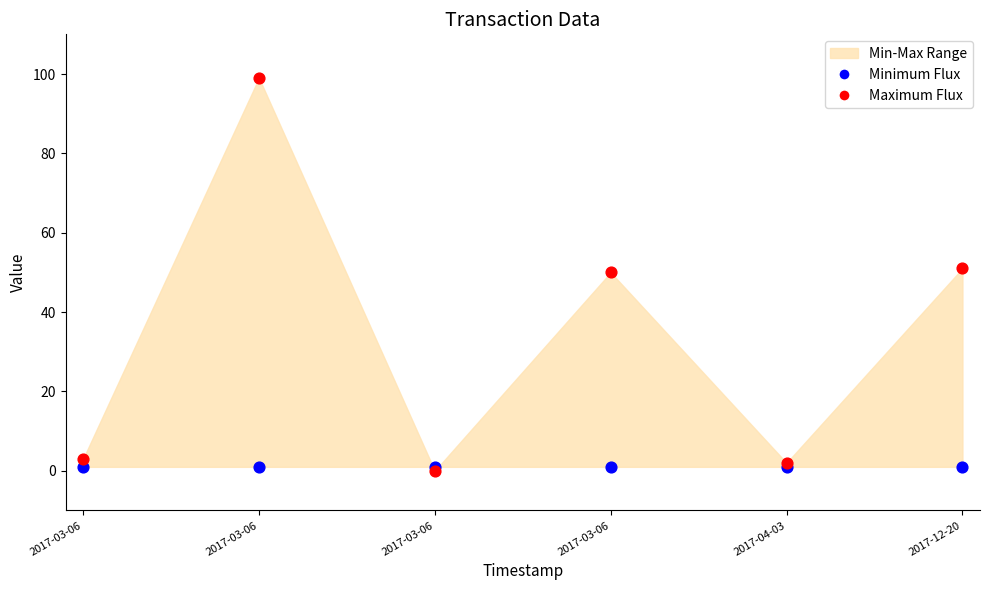

Which series contains the highest Y value?

Maximum Flux